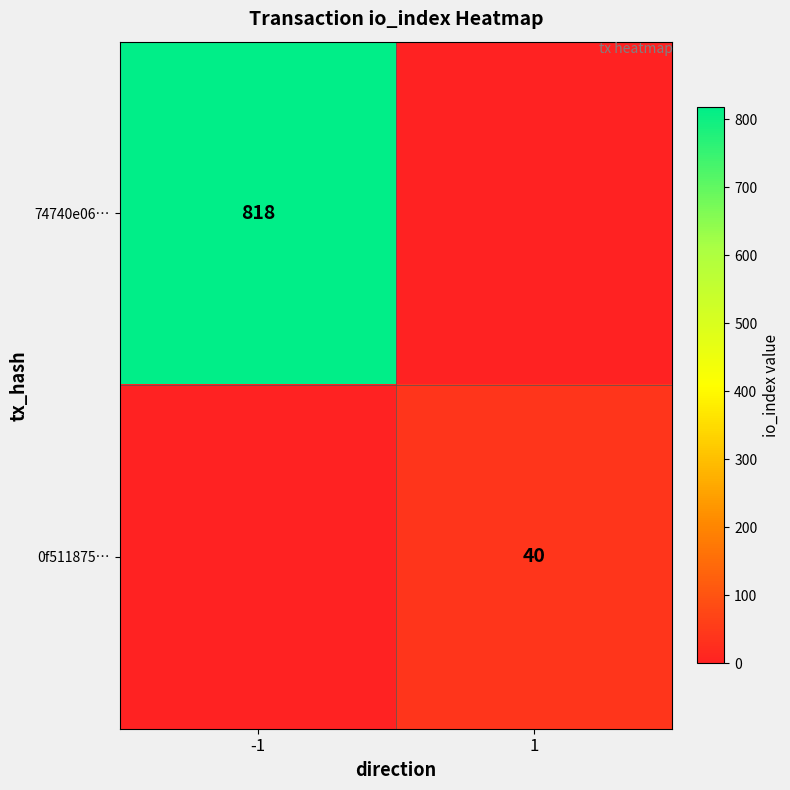

Count the number of categories in the chart.

2